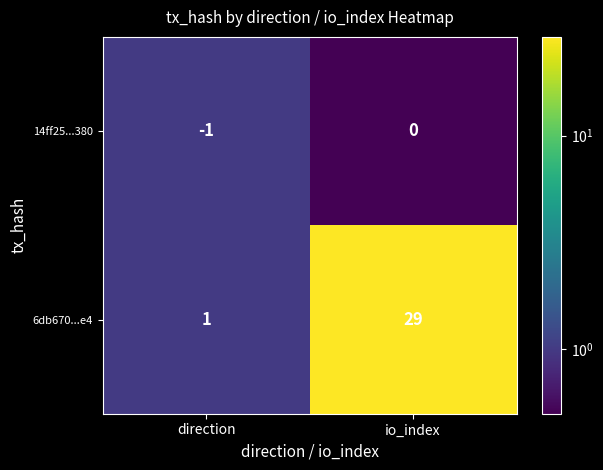

What is the sum of all 6db670...e4 values?

30